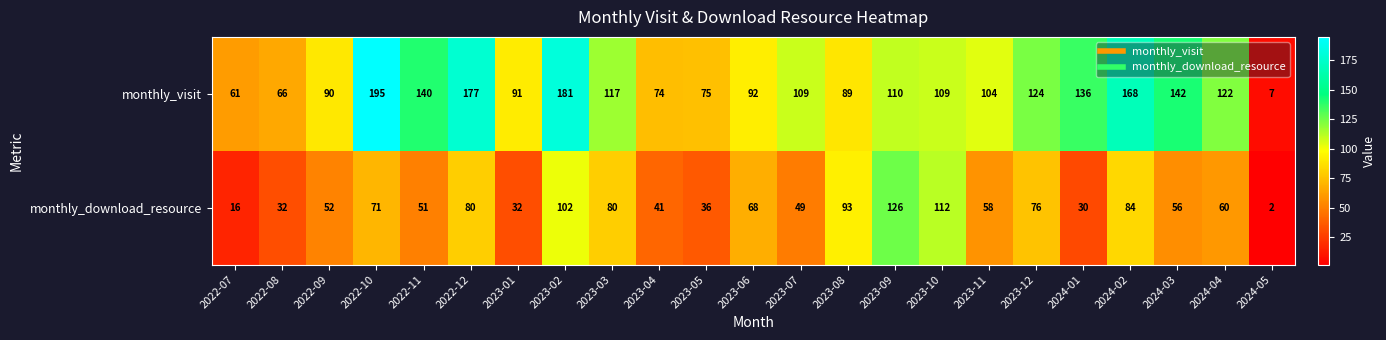

Which series has the largest range (max minus min)?

monthly_visit